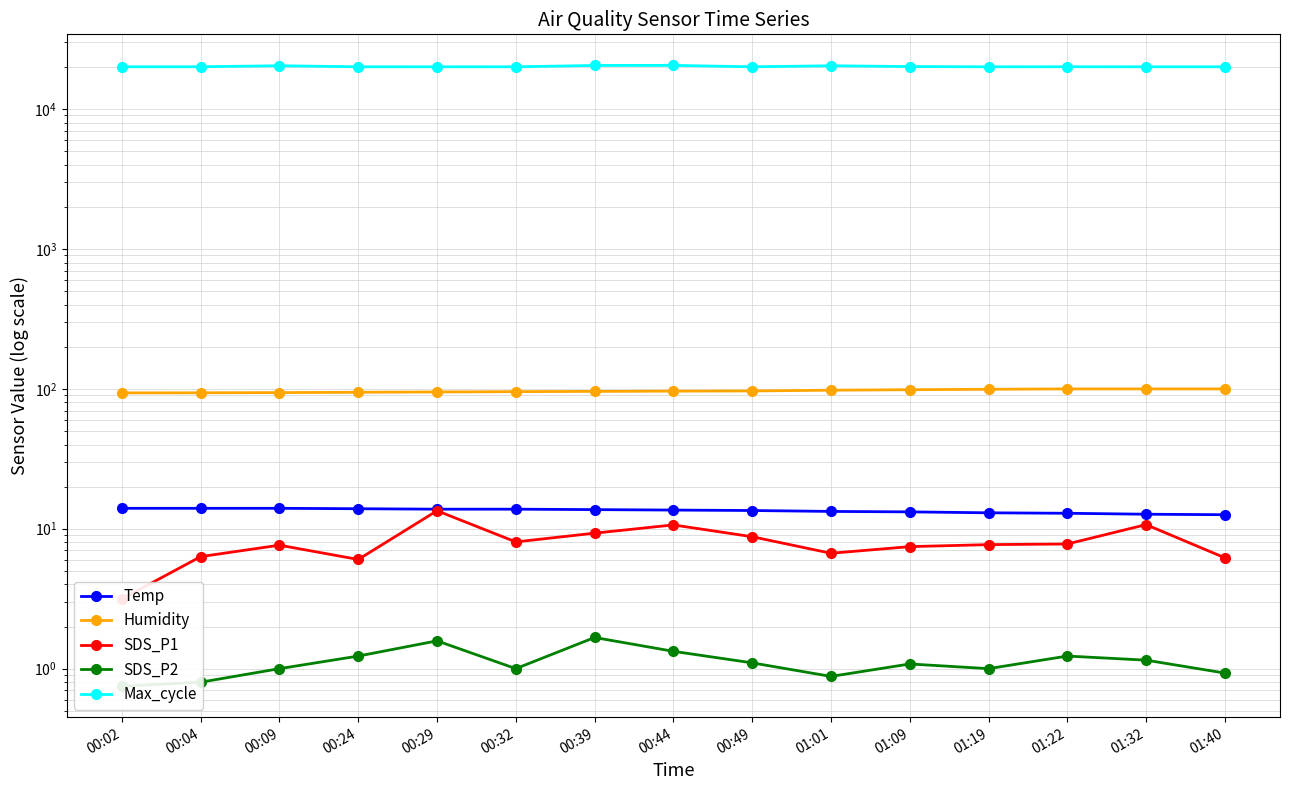

Between 00:44 and 00:49, which is larger?

00:44